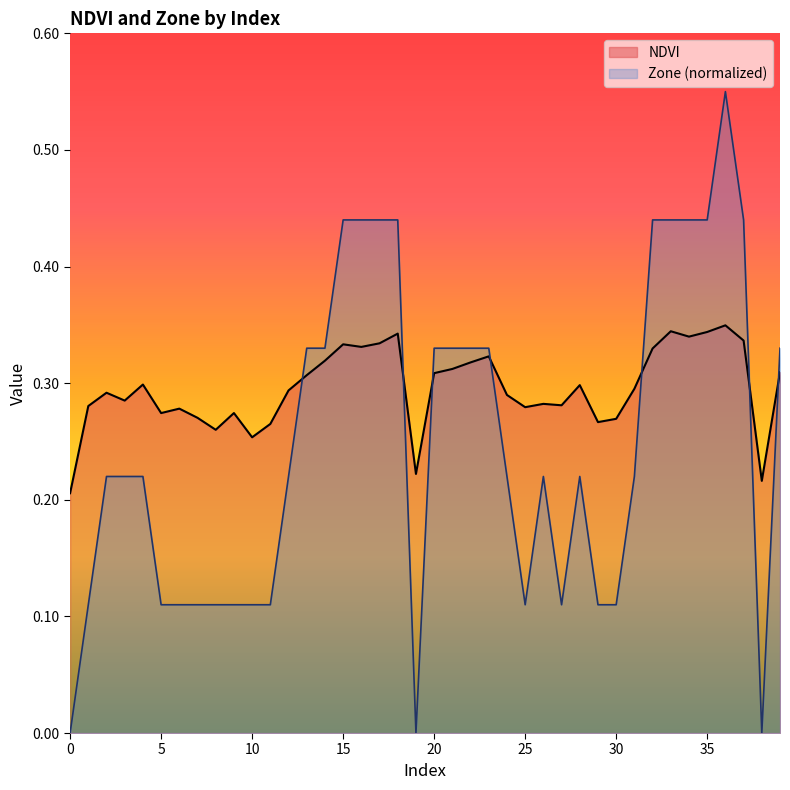

How many interior local valleys does the NDVI series have?

11